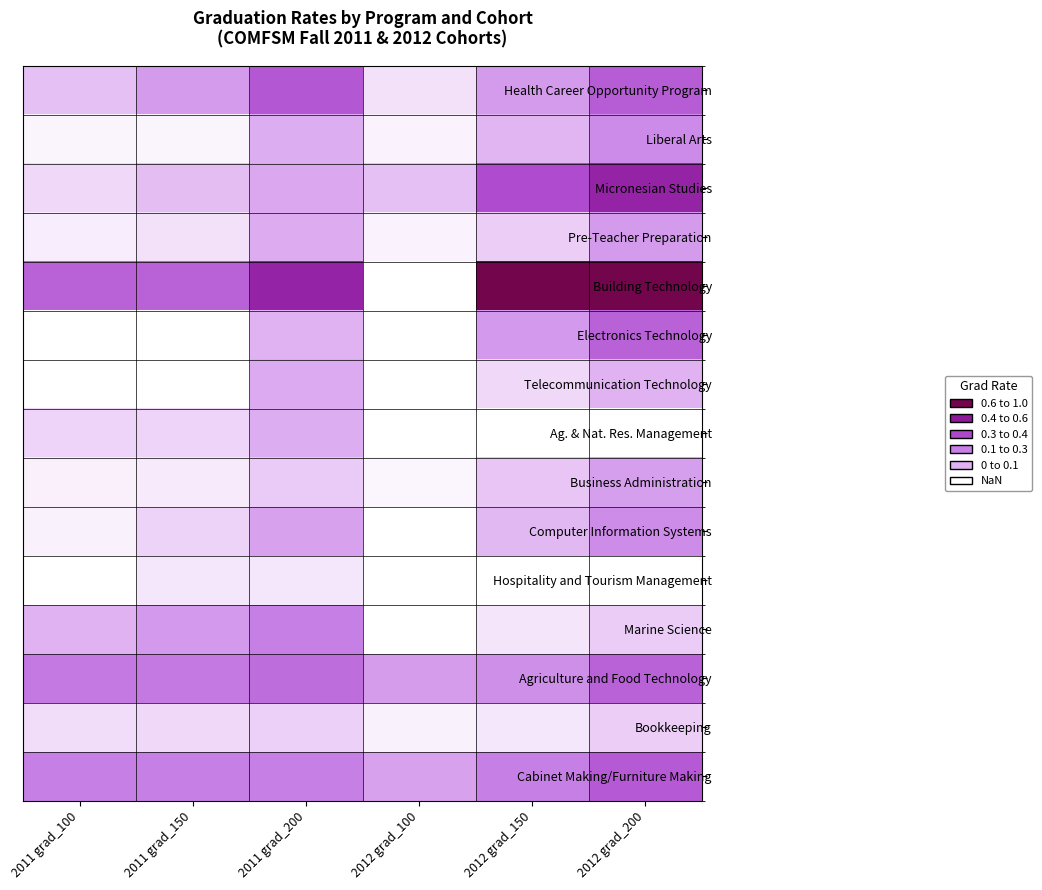

Reading left to right, what are all the values shown in this chart?

Health Career Opportunity Program: 2011 grad_100=0.2	2011 grad_150=0.3	2011 grad_200=0.5	2012 grad_100=0.1	2012 grad_150=0.3	2012 grad_200=0.5
Liberal Arts: 2011 grad_100=0.0	2011 grad_150=0.0	2011 grad_200=0.2	2012 grad_100=0.0	2012 grad_150=0.2	2012 grad_200=0.4
Micronesian Studies: 2011 grad_100=0.1	2011 grad_150=0.2	2011 grad_200=0.2	2012 grad_100=0.2	2012 grad_150=0.6	2012 grad_200=0.8
Pre-Teacher Preparation: 2011 grad_100=0.0	2011 grad_150=0.1	2011 grad_200=0.2	2012 grad_100=0.0	2012 grad_150=0.1	2012 grad_200=0.3
Building Technology: 2011 grad_100=0.5	2011 grad_150=0.5	2011 grad_200=0.8	2012 grad_100=0.0	2012 grad_150=1.0	2012 grad_200=1.0
Electronics Technology: 2011 grad_100=0.0	2011 grad_150=0.0	2011 grad_200=0.2	2012 grad_100=0.0	2012 grad_150=0.3	2012 grad_200=0.5
Telecommunication Technology: 2011 grad_100=0.0	2011 grad_150=0.0	2011 grad_200=0.2	2012 grad_100=0.0	2012 grad_150=0.1	2012 grad_200=0.2
Ag. & Nat. Res. Management: 2011 grad_100=0.1	2011 grad_150=0.1	2011 grad_200=0.2	2012 grad_100=0.0	2012 grad_150=0.0	2012 grad_200=0.0
Business Administration: 2011 grad_100=0.0	2011 grad_150=0.1	2011 grad_200=0.1	2012 grad_100=0.0	2012 grad_150=0.1	2012 grad_200=0.3
Computer Information Systems: 2011 grad_100=0.0	2011 grad_150=0.1	2011 grad_200=0.3	2012 grad_100=0.0	2012 grad_150=0.2	2012 grad_200=0.3
Hospitality and Tourism Management: 2011 grad_100=0.0	2011 grad_150=0.1	2011 grad_200=0.1	2012 grad_100=0.0	2012 grad_150=0.0	2012 grad_200=0.0
Marine Science: 2011 grad_100=0.2	2011 grad_150=0.3	2011 grad_200=0.4	2012 grad_100=0.0	2012 grad_150=0.1	2012 grad_200=0.1
Agriculture and Food Technology: 2011 grad_100=0.4	2011 grad_150=0.4	2011 grad_200=0.5	2012 grad_100=0.3	2012 grad_150=0.3	2012 grad_200=0.5
Bookkeeping: 2011 grad_100=0.1	2011 grad_150=0.1	2011 grad_200=0.1	2012 grad_100=0.0	2012 grad_150=0.1	2012 grad_200=0.1
Cabinet Making/Furniture Making: 2011 grad_100=0.4	2011 grad_150=0.4	2011 grad_200=0.4	2012 grad_100=0.3	2012 grad_150=0.4	2012 grad_200=0.5